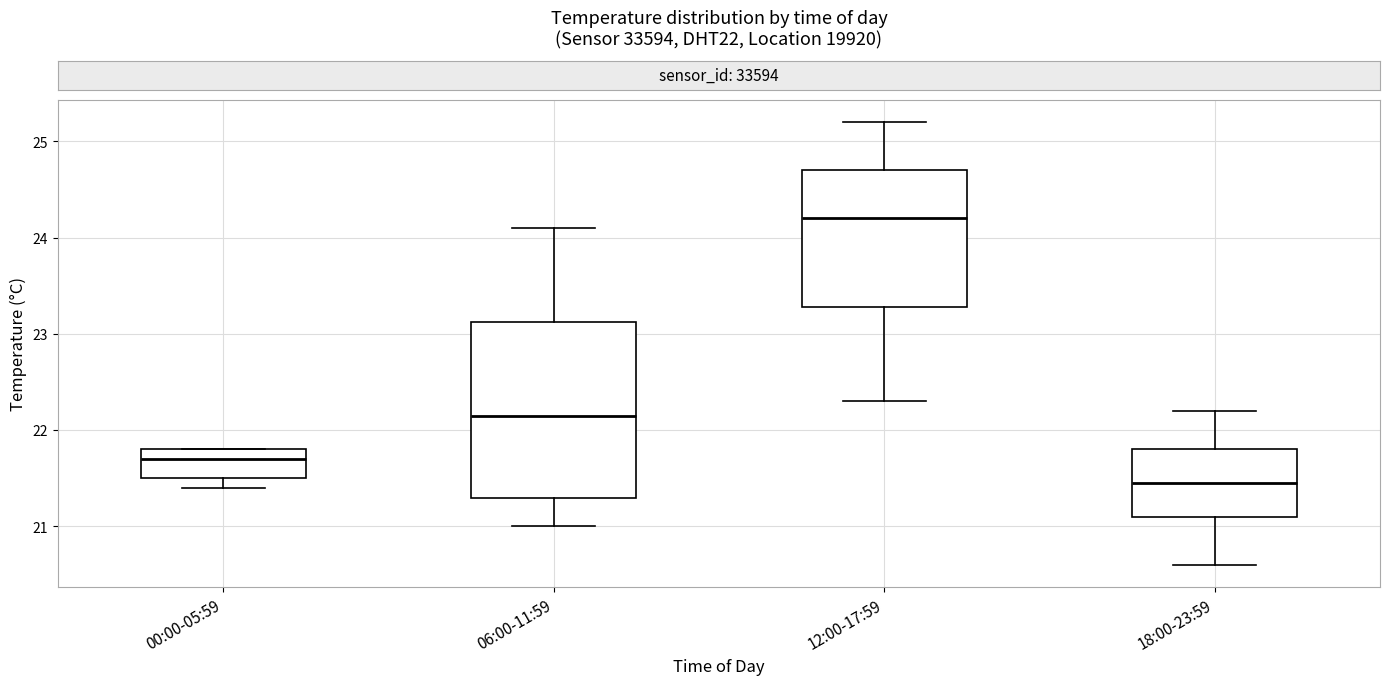

Comparing the boxes themselves (not the whiskers), which one is the tallest?

06:00-11:59